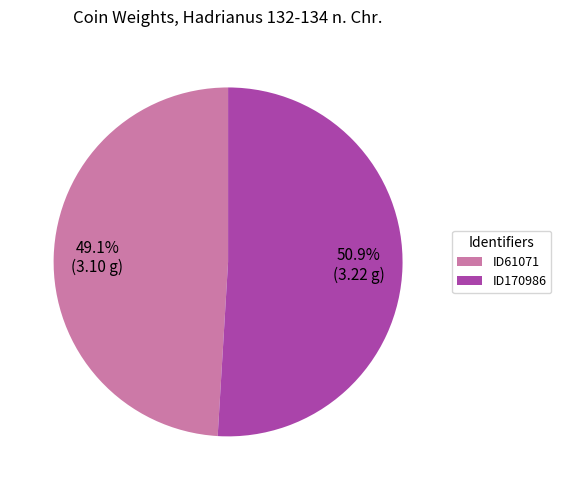

Do ID170986 and ID61071 together represent more than half of the pie?

Yes